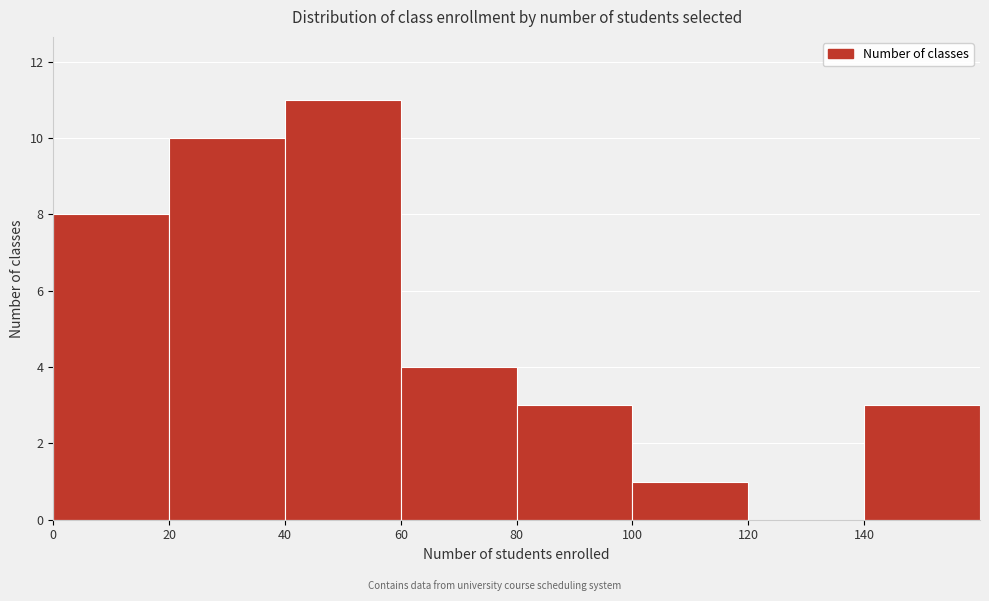

Over which range of the x-axis is the bar tallest?

40 to 60